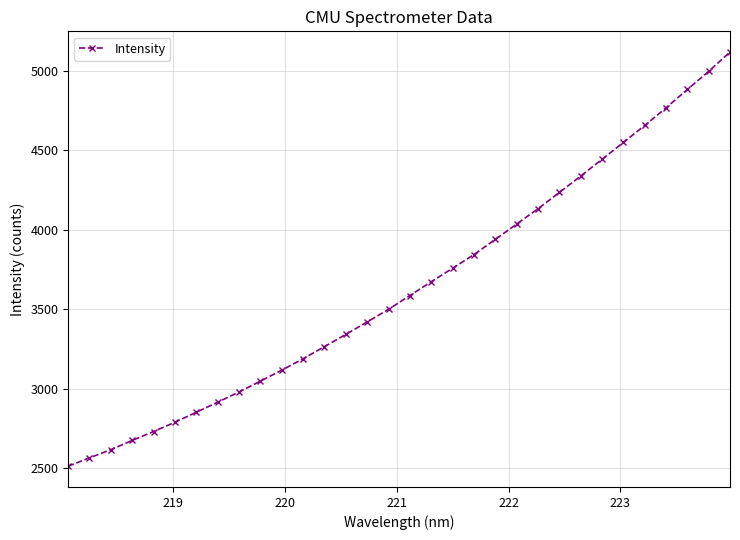

What is the sum of all values?

116462.0